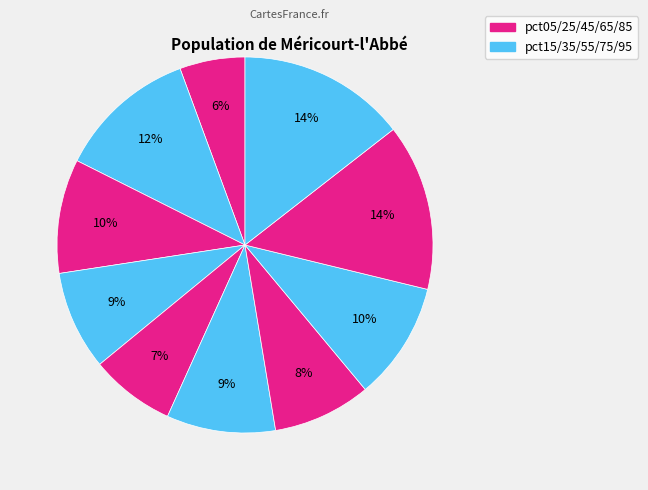

How many segments does this pie chart have?

10